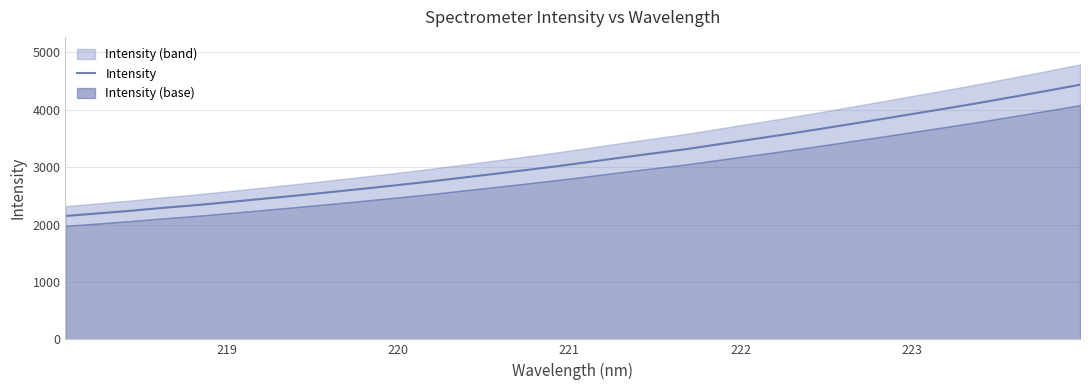

Reading left to right, extract all data points from this chart.

2149.4	2194.6	2241.0	2292.1	2338.7	2392.3	2447.5	2502.4	2559.5	2619.1	2679.1	2741.8	2809.0	2876.6	2945.8	3015.4	3091.6	3168.4	3243.7	3317.5	3403.2	3487.6	3572.4	3661.2	3752.5	3844.3	3938.7	4031.7	4128.4	4229.3	4331.3	4436.0